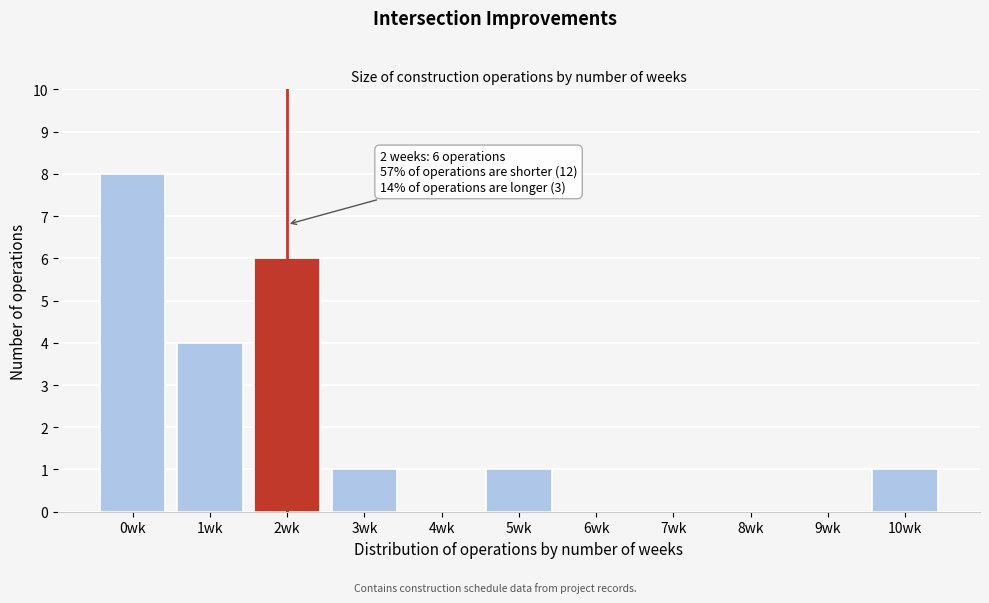

Reading right to left, extract all data points from this chart.

10wk=1	9wk=0	8wk=0	7wk=0	6wk=0	5wk=1	4wk=0	3wk=1	2wk=6	1wk=4	0wk=8